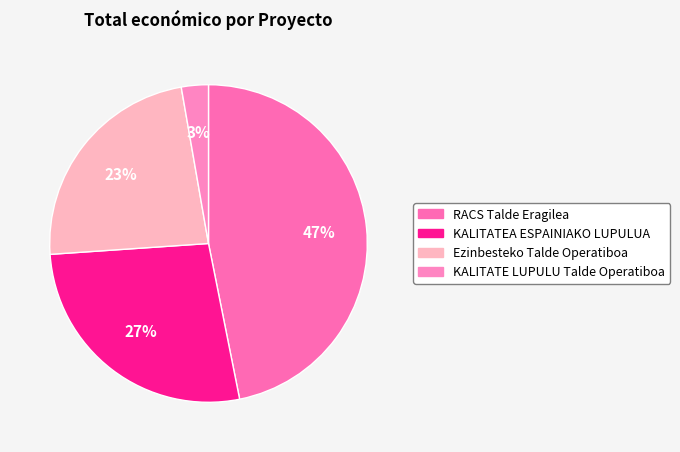

Is it true that KALITATEA ESPAINIAKO LUPULUA is 27% of the pie?

True